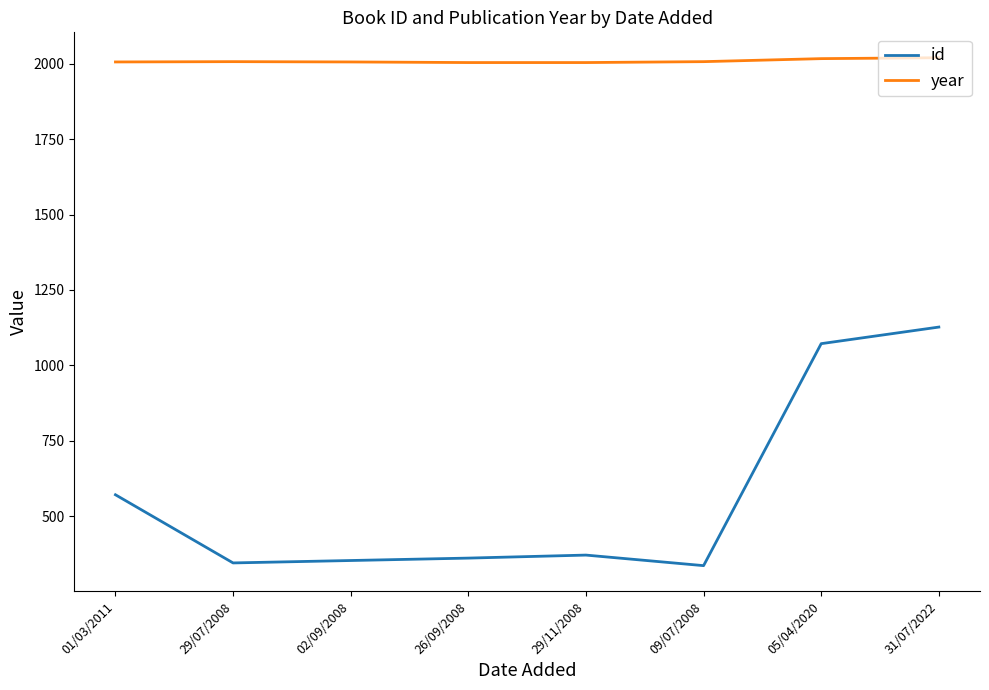

What is the maximum value for year?

2020